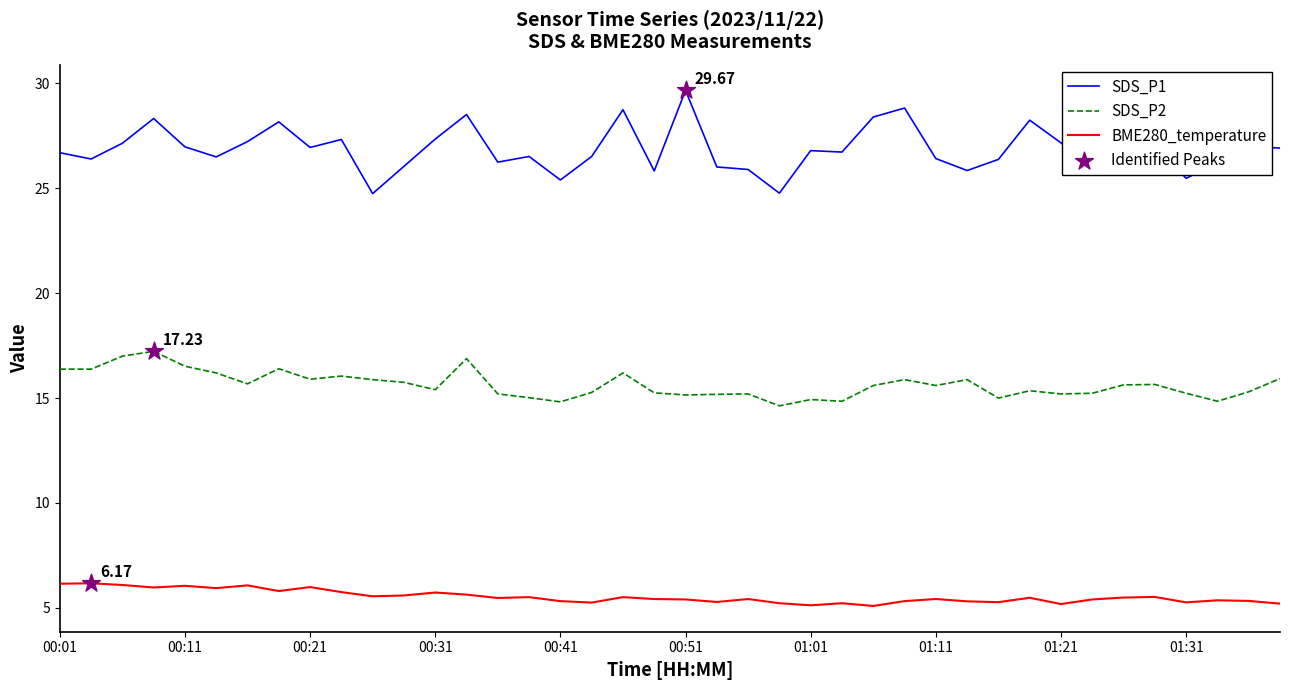

Which series has the largest range (max minus min)?

SDS_P1